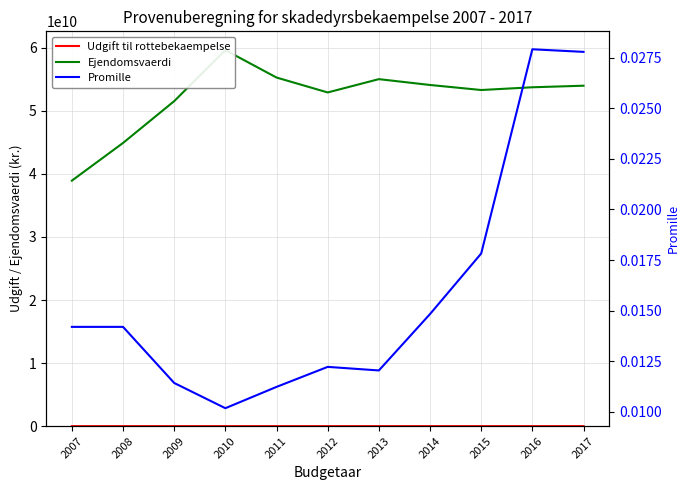

Count the number of categories in the chart.

11